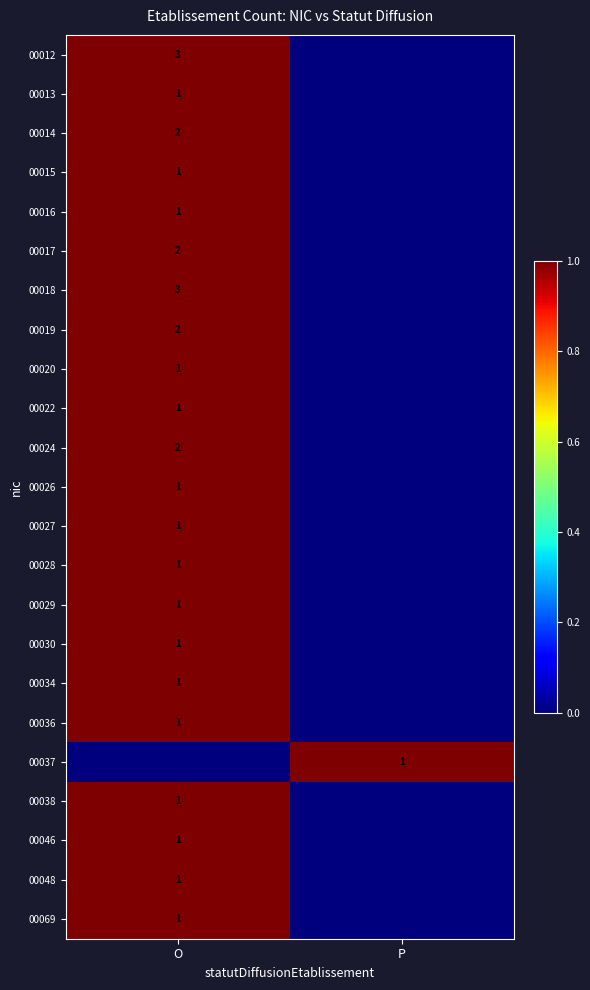

True or false: 00022 has a value of 1 at O.

True